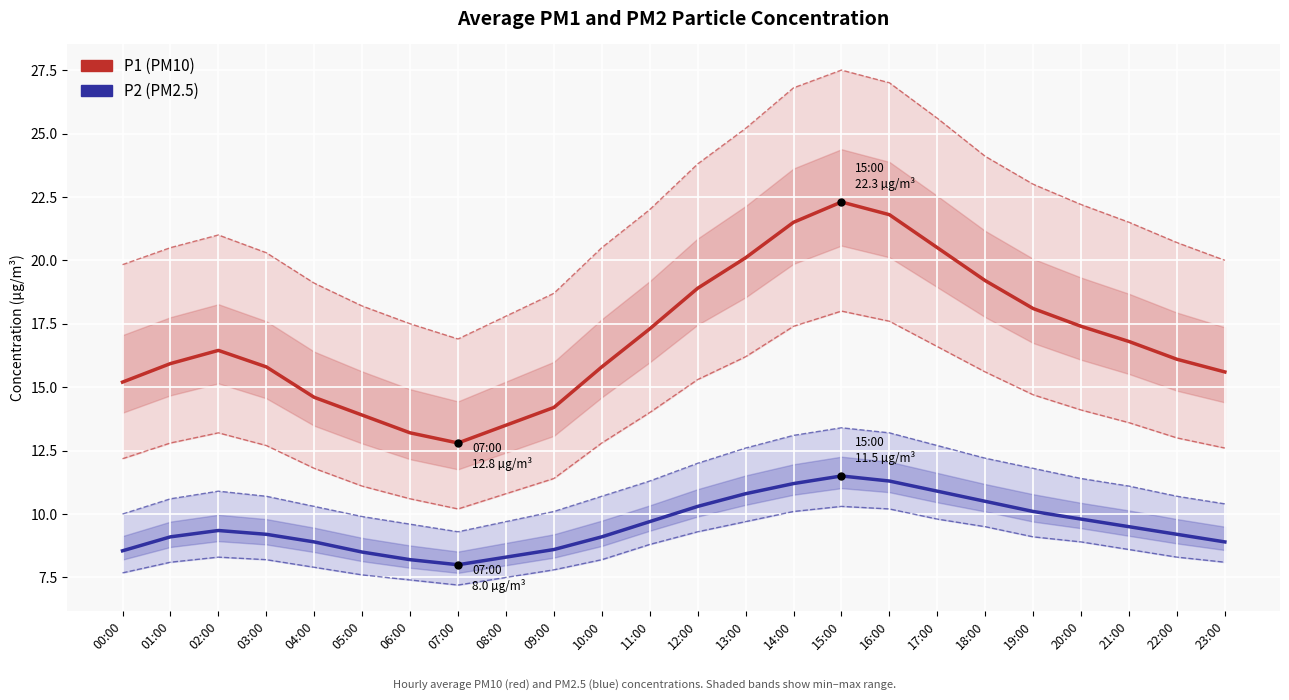

What value does the P2 (PM2.5) series have at 16:00?

11.3